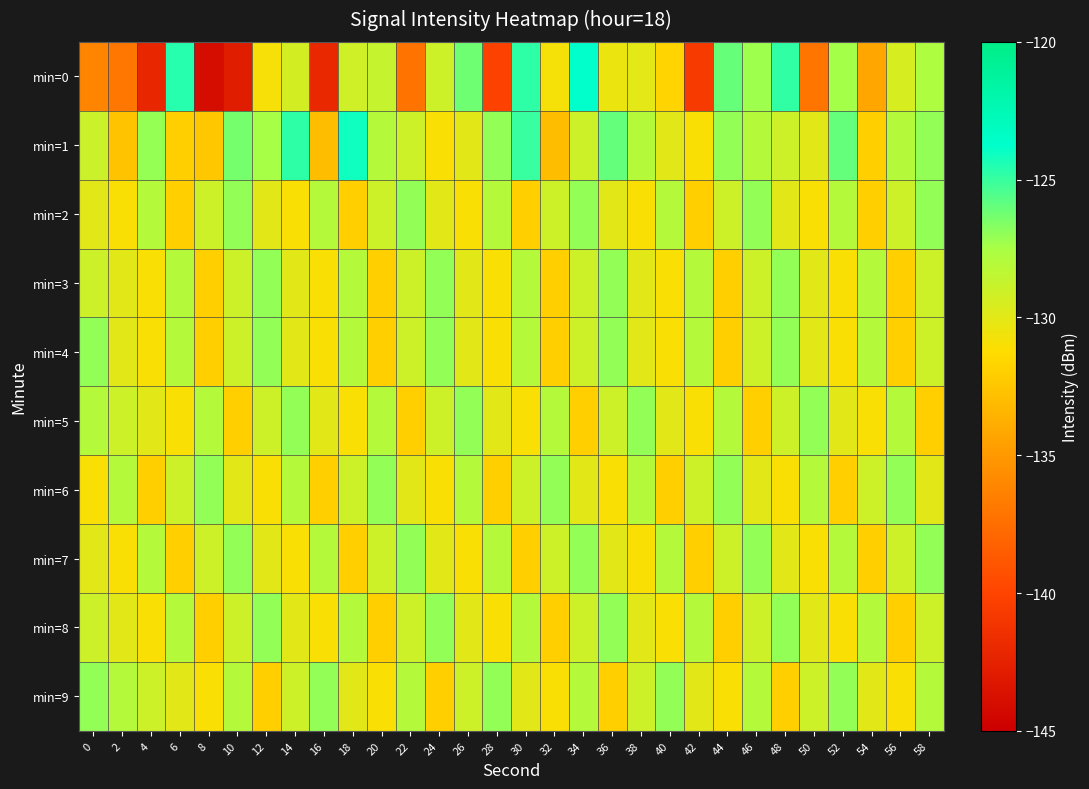

Reading right to left, list all the values displayed in this chart.

min=0: 58=-127.7	56=-129.4	54=-134.2	52=-127.4	50=-137.1	48=-124.9	46=-127.2	44=-126.0	42=-140.7	40=-131.7	38=-130.0	36=-130.4	34=-123.8	32=-130.8	30=-124.8	28=-140.2	26=-126.2	24=-129.0	22=-137.2	20=-128.7	18=-129.1	16=-142.0	14=-129.3	12=-130.9	10=-142.8	8=-144.0	6=-124.6	4=-142.1	2=-137.0	0=-136.1
min=1: 58=-127.0	56=-128.0	54=-132.0	52=-126.0	50=-130.0	48=-129.0	46=-128.0	44=-127.0	42=-131.0	40=-130.0	38=-128.0	36=-126.0	34=-129.0	32=-133.0	30=-125.0	28=-127.0	26=-130.0	24=-131.0	22=-129.0	20=-128.0	18=-124.1	16=-133.0	14=-124.7	12=-127.4	10=-126.4	8=-132.4	6=-132.0	4=-127.0	2=-132.7	0=-128.9
min=2: 58=-127.0	56=-129.0	54=-132.0	52=-128.0	50=-131.0	48=-130.0	46=-127.0	44=-129.0	42=-132.0	40=-128.0	38=-131.0	36=-130.0	34=-127.0	32=-129.0	30=-132.0	28=-128.0	26=-131.0	24=-130.0	22=-127.0	20=-129.0	18=-132.0	16=-128.0	14=-131.0	12=-130.0	10=-127.0	8=-129.0	6=-132.0	4=-128.0	2=-131.0	0=-130.0
min=3: 58=-129.0	56=-132.0	54=-128.0	52=-131.0	50=-130.0	48=-127.0	46=-129.0	44=-132.0	42=-128.0	40=-131.0	38=-130.0	36=-127.0	34=-129.0	32=-132.0	30=-128.0	28=-131.0	26=-130.0	24=-127.0	22=-129.0	20=-132.0	18=-128.0	16=-131.0	14=-130.0	12=-127.0	10=-129.0	8=-132.0	6=-128.0	4=-131.0	2=-130.0	0=-129.0
min=4: 58=-129.0	56=-132.0	54=-128.0	52=-131.0	50=-130.0	48=-127.0	46=-129.0	44=-132.0	42=-128.0	40=-131.0	38=-130.0	36=-127.0	34=-129.0	32=-132.0	30=-128.0	28=-131.0	26=-130.0	24=-127.0	22=-129.0	20=-132.0	18=-128.0	16=-131.0	14=-130.0	12=-127.0	10=-129.0	8=-132.0	6=-128.0	4=-131.0	2=-130.0	0=-127.0
min=5: 58=-132.0	56=-128.0	54=-131.0	52=-130.0	50=-127.0	48=-129.0	46=-132.0	44=-128.0	42=-131.0	40=-130.0	38=-127.0	36=-129.0	34=-132.0	32=-128.0	30=-131.0	28=-130.0	26=-127.0	24=-129.0	22=-132.0	20=-128.0	18=-131.0	16=-130.0	14=-127.0	12=-129.0	10=-132.0	8=-128.0	6=-131.0	4=-130.0	2=-129.0	0=-128.0
min=6: 58=-130.0	56=-127.0	54=-129.0	52=-132.0	50=-128.0	48=-131.0	46=-130.0	44=-127.0	42=-129.0	40=-132.0	38=-128.0	36=-131.0	34=-130.0	32=-127.0	30=-129.0	28=-132.0	26=-128.0	24=-131.0	22=-130.0	20=-127.0	18=-129.0	16=-132.0	14=-128.0	12=-131.0	10=-130.0	8=-127.0	6=-129.0	4=-132.0	2=-128.0	0=-131.0
min=7: 58=-127.0	56=-129.0	54=-132.0	52=-128.0	50=-131.0	48=-130.0	46=-127.0	44=-129.0	42=-132.0	40=-128.0	38=-131.0	36=-130.0	34=-127.0	32=-129.0	30=-132.0	28=-128.0	26=-131.0	24=-130.0	22=-127.0	20=-129.0	18=-132.0	16=-128.0	14=-131.0	12=-130.0	10=-127.0	8=-129.0	6=-132.0	4=-128.0	2=-131.0	0=-130.0
min=8: 58=-129.0	56=-132.0	54=-128.0	52=-131.0	50=-130.0	48=-127.0	46=-129.0	44=-132.0	42=-128.0	40=-131.0	38=-130.0	36=-127.0	34=-129.0	32=-132.0	30=-128.0	28=-131.0	26=-130.0	24=-127.0	22=-129.0	20=-132.0	18=-128.0	16=-131.0	14=-130.0	12=-127.0	10=-129.0	8=-132.0	6=-128.0	4=-131.0	2=-130.0	0=-129.0
min=9: 58=-128.0	56=-131.0	54=-130.0	52=-127.0	50=-129.0	48=-132.0	46=-128.0	44=-131.0	42=-130.0	40=-127.0	38=-129.0	36=-132.0	34=-128.0	32=-131.0	30=-130.0	28=-127.0	26=-129.0	24=-132.0	22=-128.0	20=-131.0	18=-130.0	16=-127.0	14=-129.0	12=-132.0	10=-128.0	8=-131.0	6=-130.0	4=-129.0	2=-128.0	0=-127.0